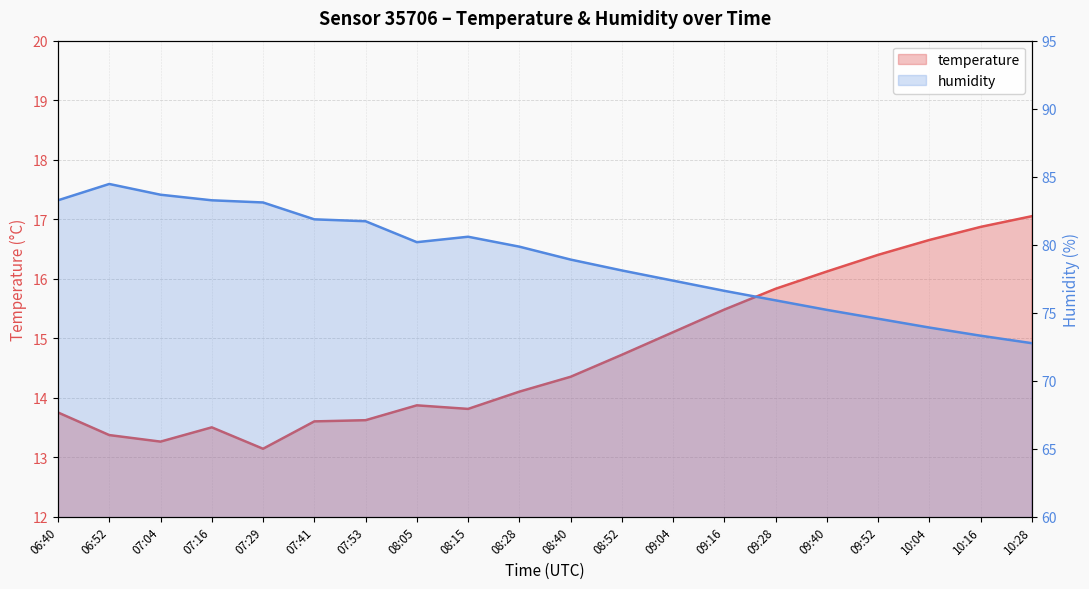

What is the average value of the temperature series?

14.7